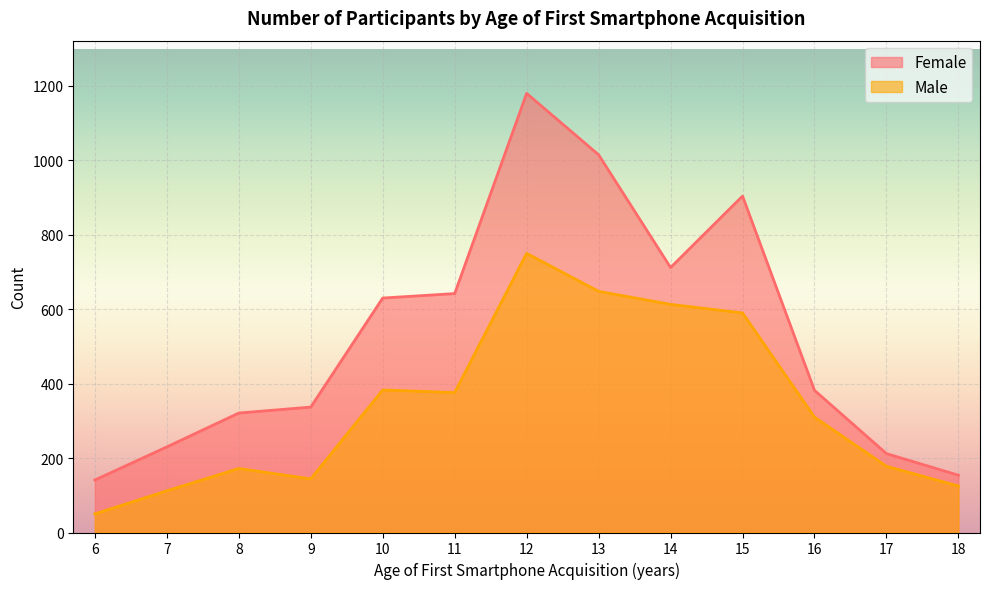

How many interior local peaks does the Male series have?

3